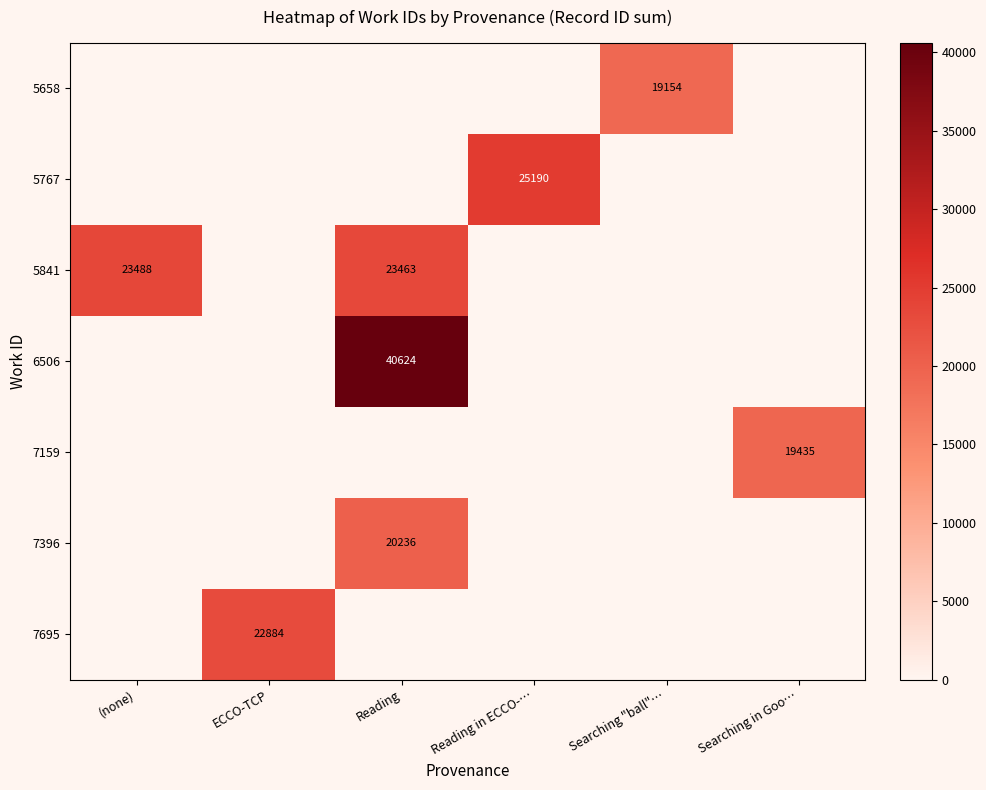

At which category is the sum across all series the highest?

Reading